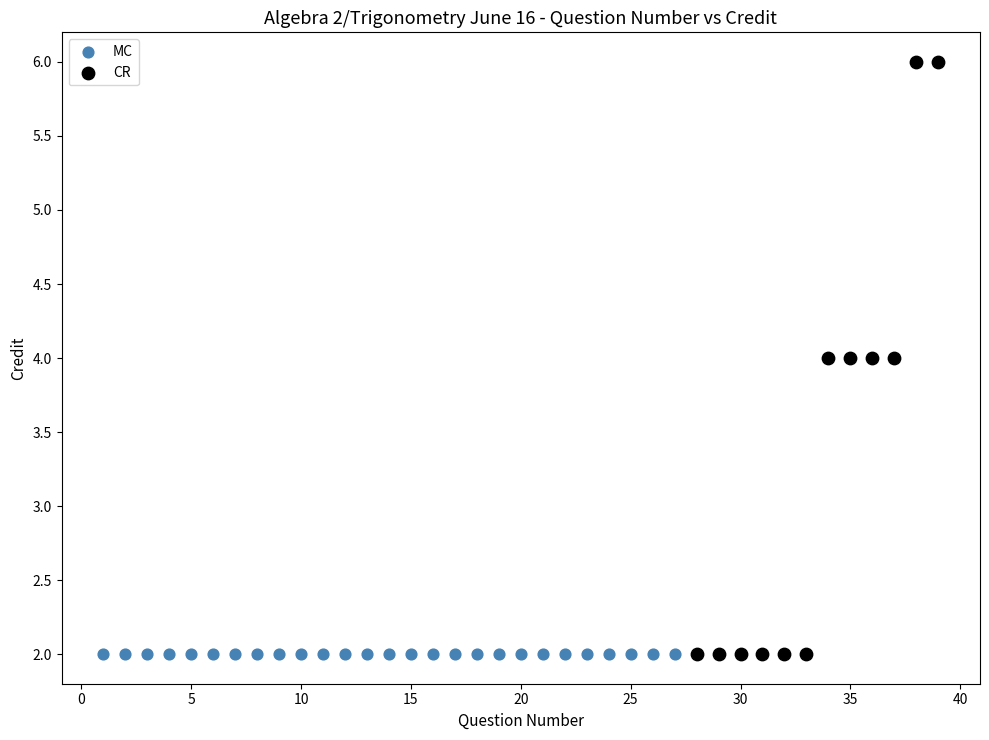

What are all the series names shown in the legend?

MC, CR